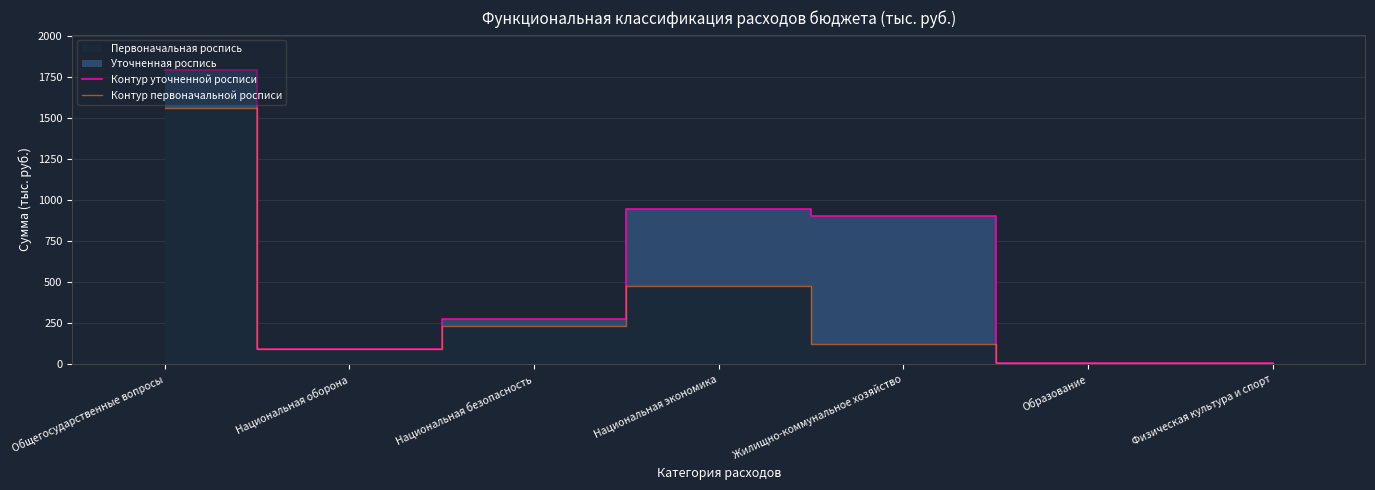

Reading left to right, what are all the values shown in this chart?

Контур уточненной росписи: Общегосударственные вопросы=1791.5	Национальная оборона=91.8	Национальная безопасность=274.2	Национальная экономика=943.8	Жилищно-коммунальное хозяйство=903.4	Образование=10.0	Физическая культура и спорт=10.0
Контур первоначальной росписи: Общегосударственные вопросы=1562.1	Национальная оборона=91.8	Национальная безопасность=235.2	Национальная экономика=474.5	Жилищно-коммунальное хозяйство=120.6	Образование=10.0	Физическая культура и спорт=10.0